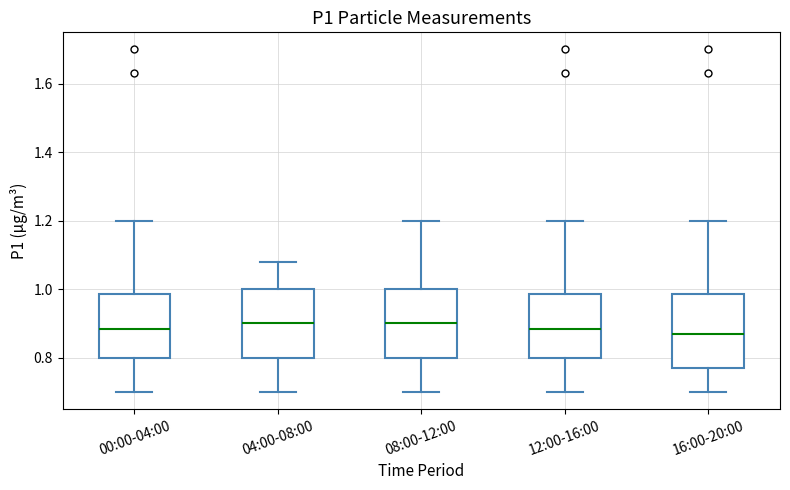

Where does the median line of the box for 16:00-20:00 sit on the y-axis? The values are not printed on the chart, so give them approximately, as read against the axis.

0.88